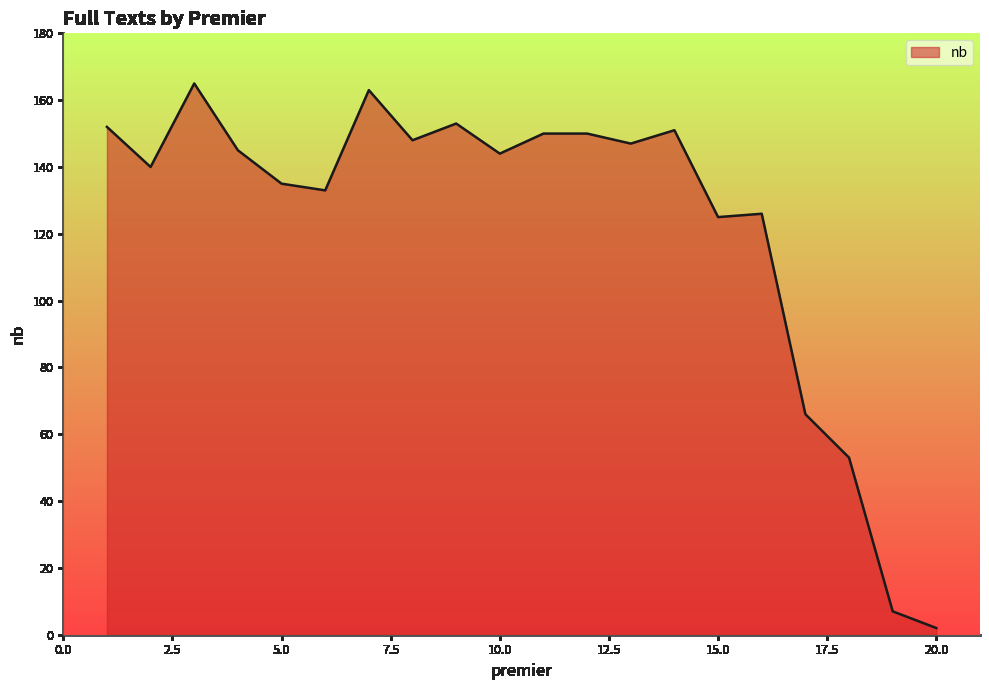

What is the maximum value shown in the chart?

165